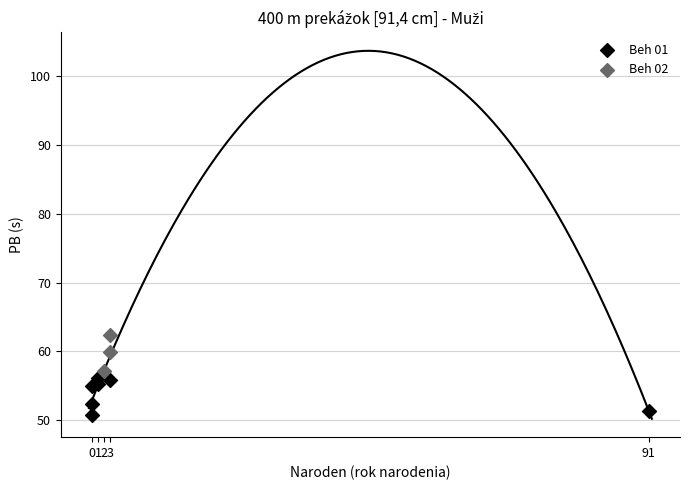

Which series reaches the maximum Y coordinate?

Beh 02